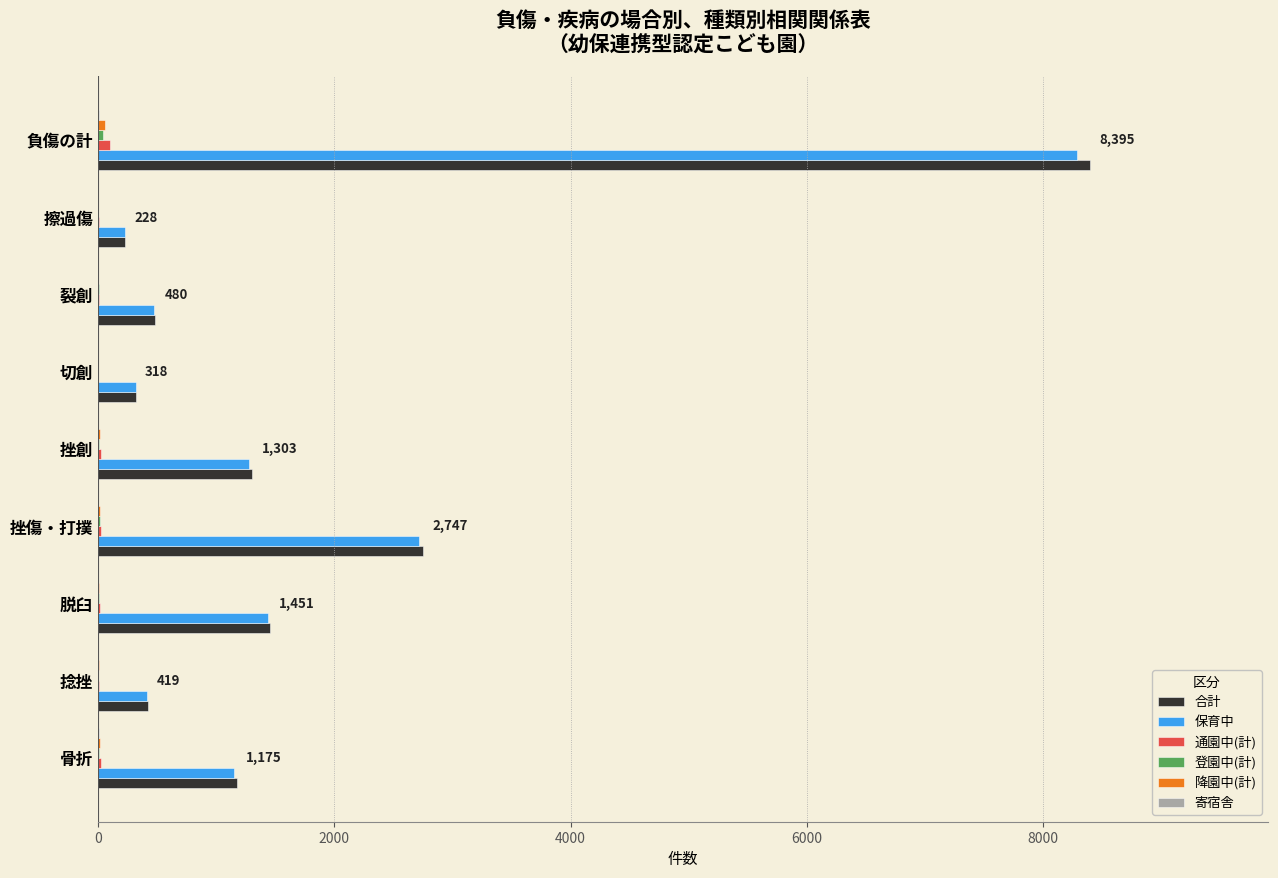

At which category does the chart reach its peak across all series?

負傷の計